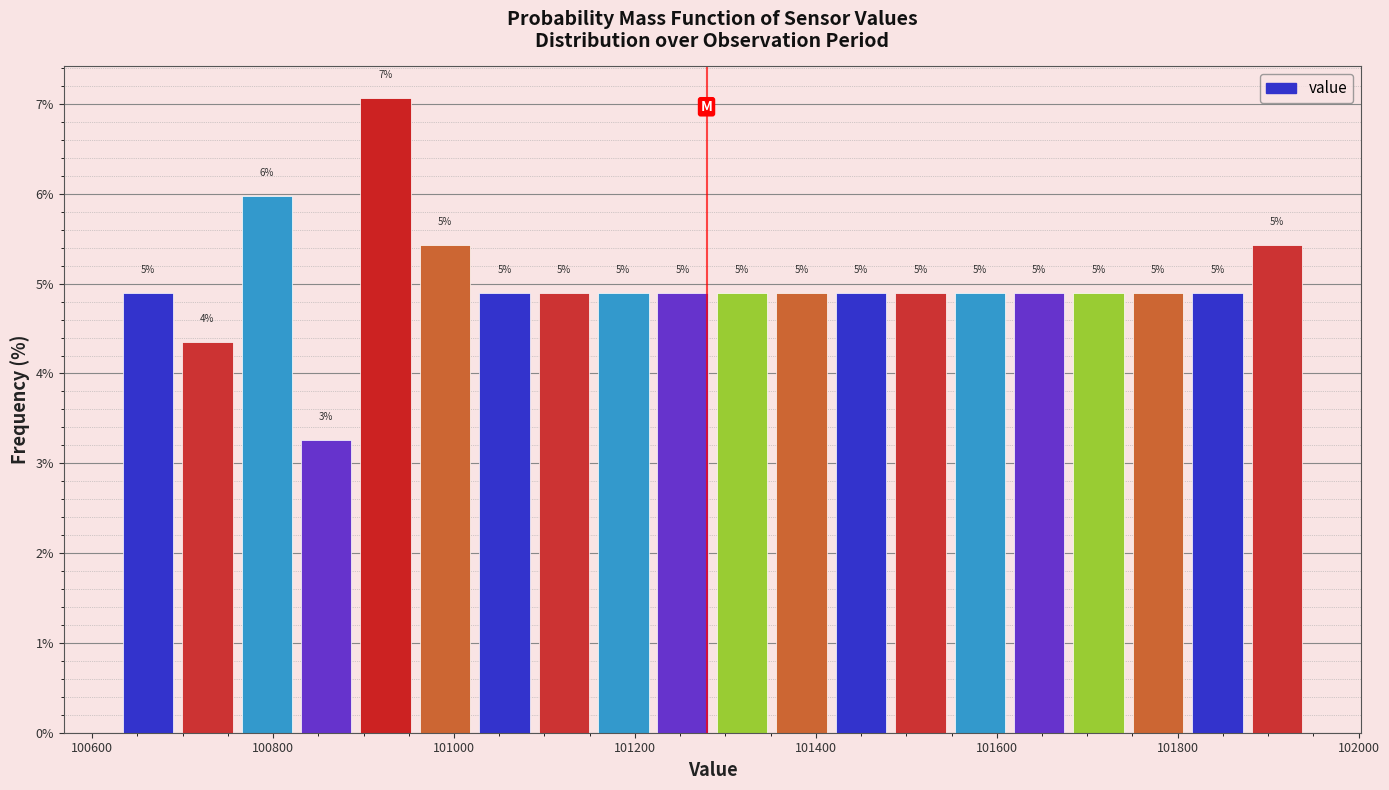

Around what value on the x-axis is the tallest bar? Give the approximate position of its centre, as read against the axis.

100920